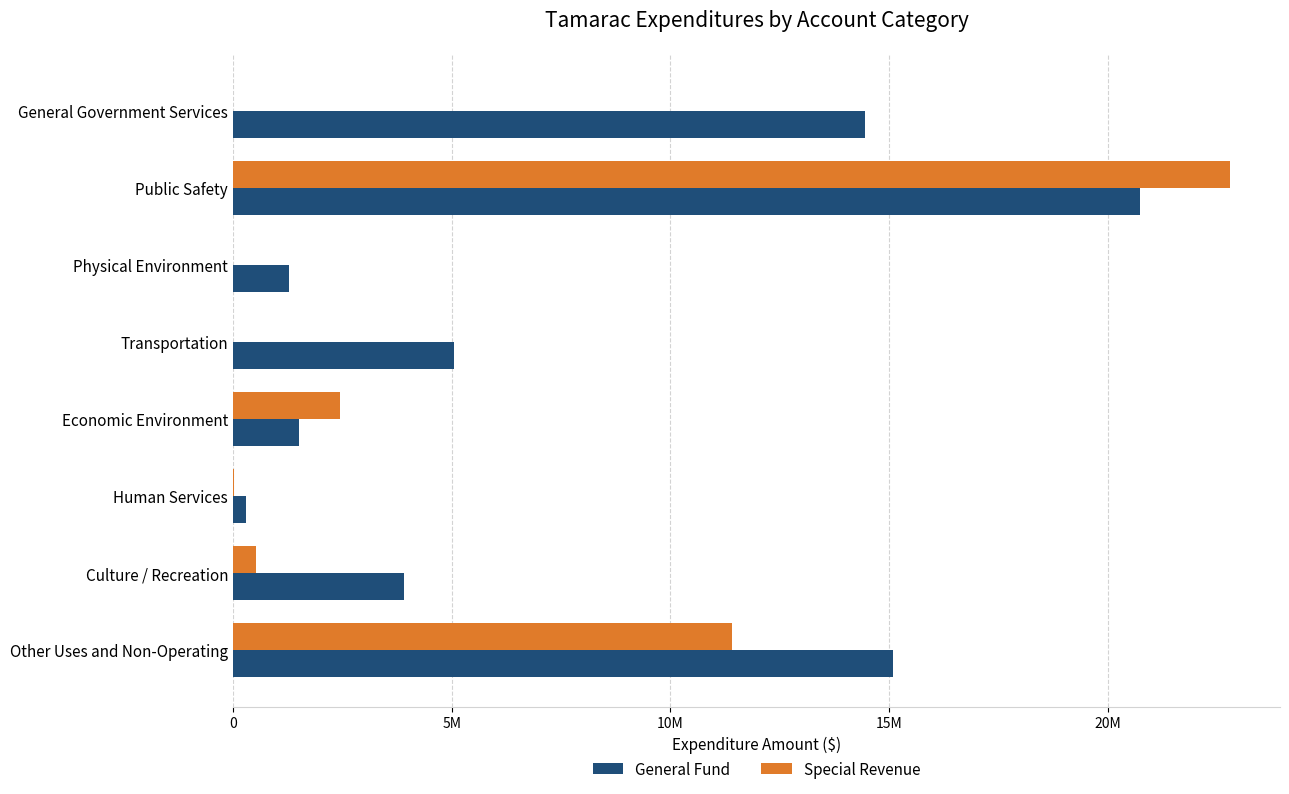

What are all the series names shown in the legend?

General Fund, Special Revenue